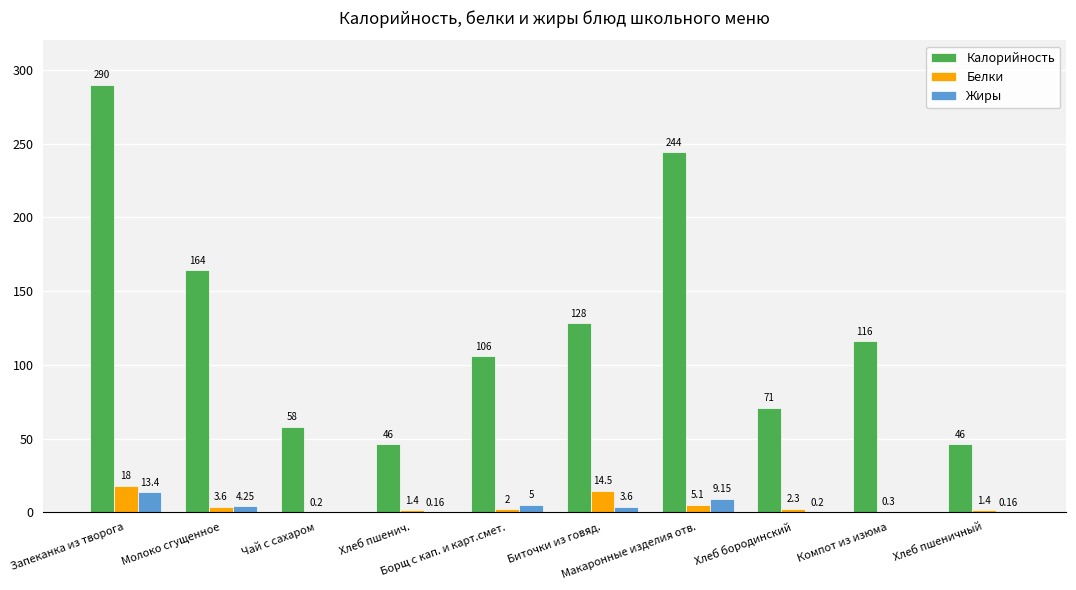

The Жиры series shows 5.0 at Борщ с кап. и карт.смет.. True or false?

True